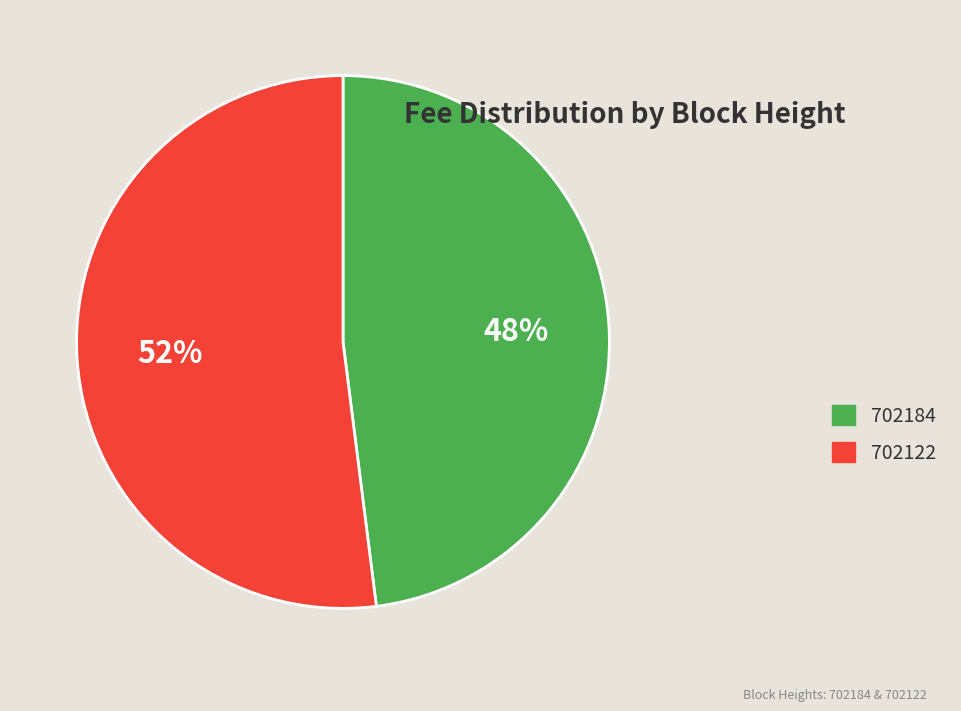

Do 702122 and 702184 together represent more than half of the pie?

Yes